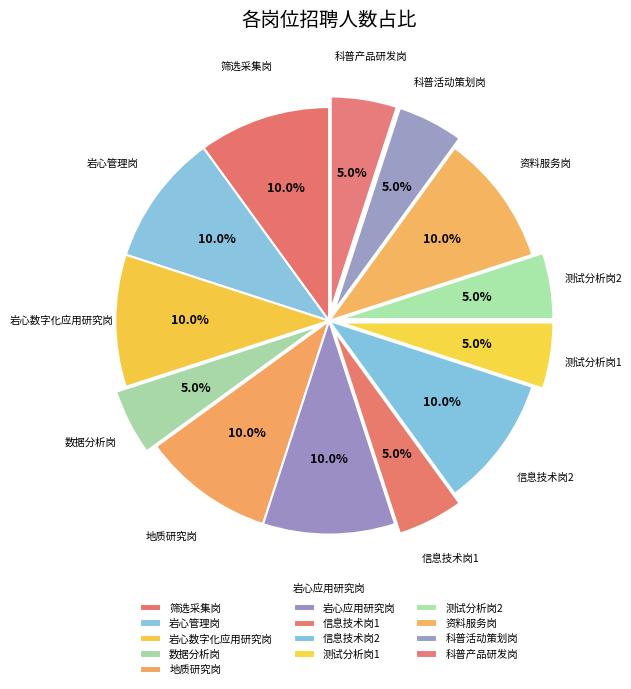

To the nearest percent, what percentage of the pie is 测试分析岗2?

5%